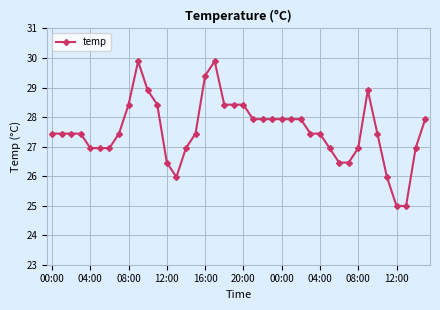

Count the number of categories in the chart.

40